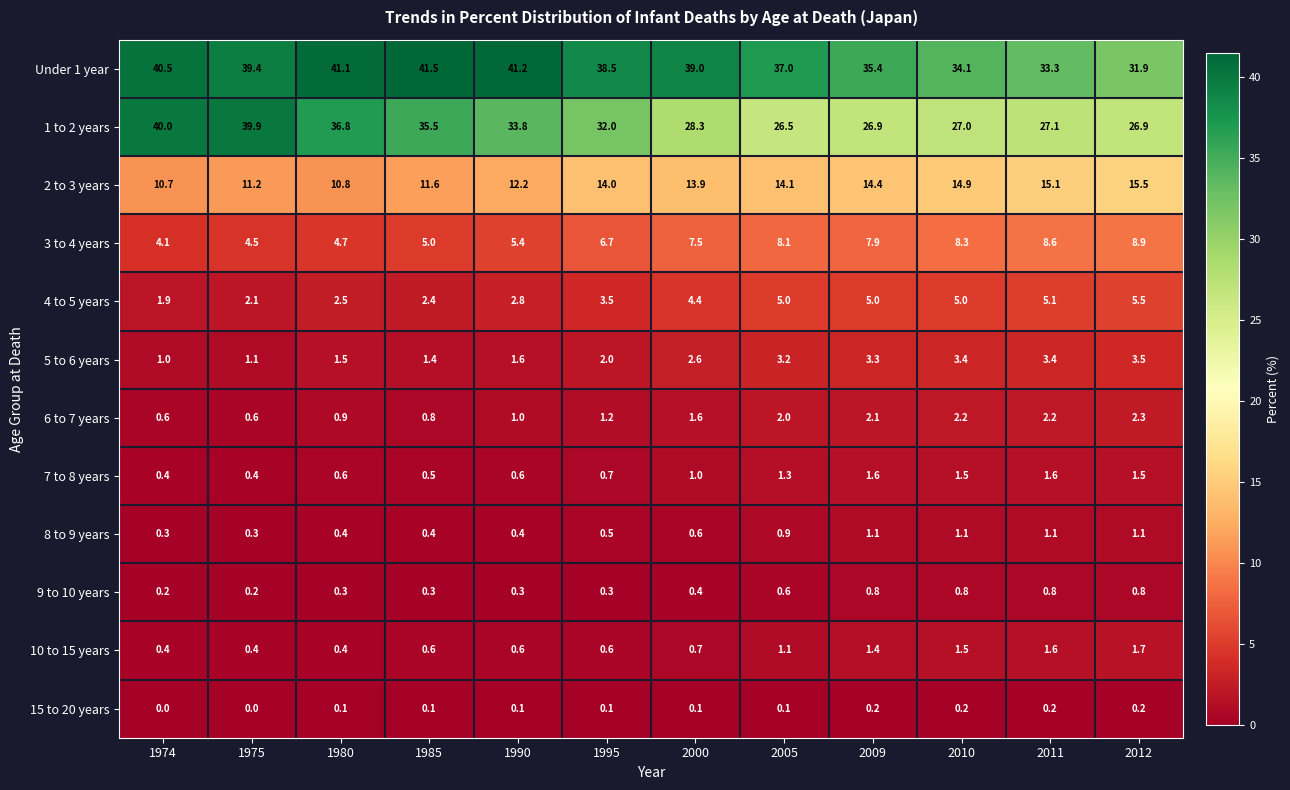

True or false: 1 to 2 years has a value of 27.1 at 2011.

True